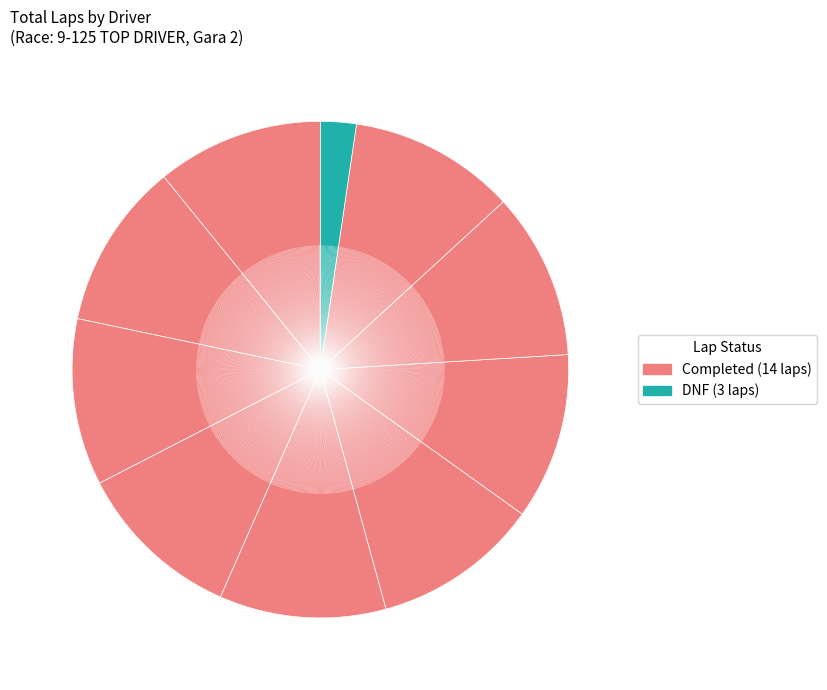

How many slices are in this pie chart?

10